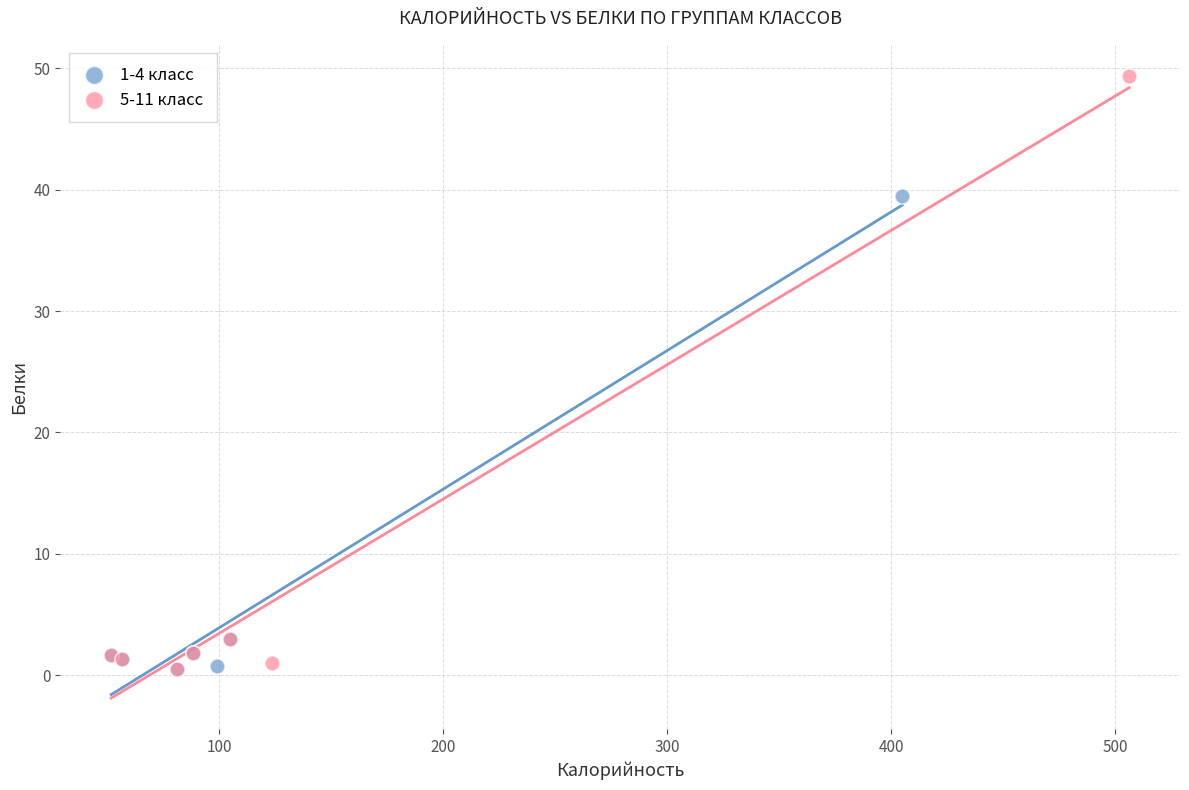

Which series reaches the maximum Y coordinate?

5-11 класс